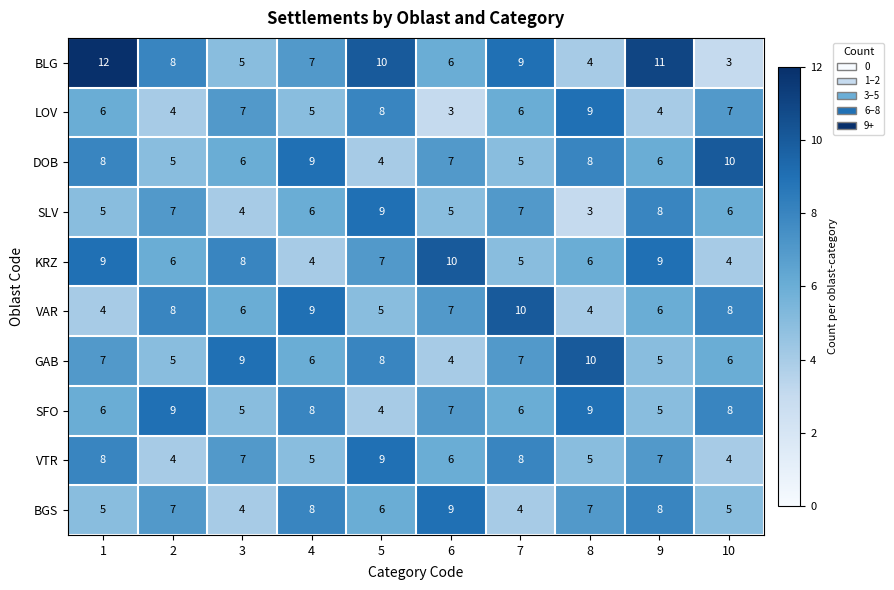

What is the greatest value displayed?

12